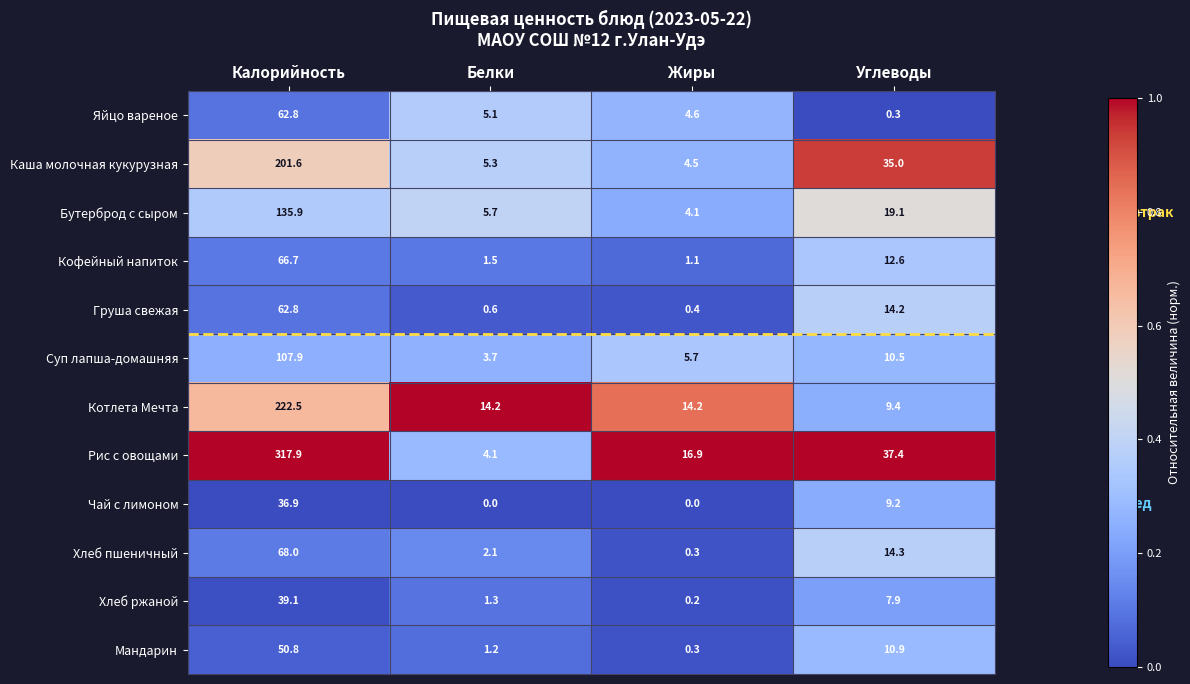

What is the difference between the maximum and minimum values in the Каша молочная кукурузная series?

197.1